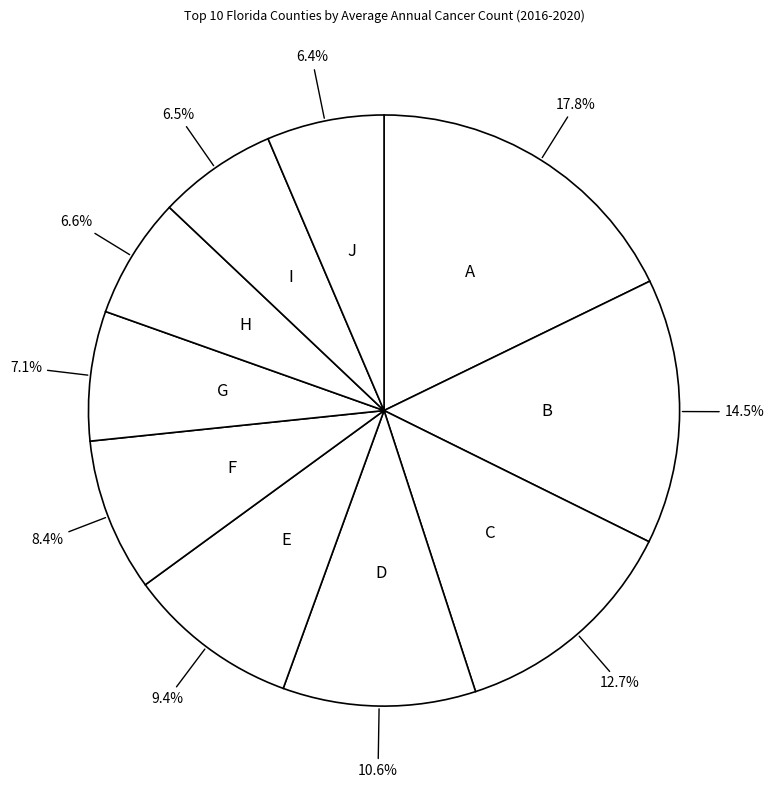

Does J account for over 50% of the chart?

No